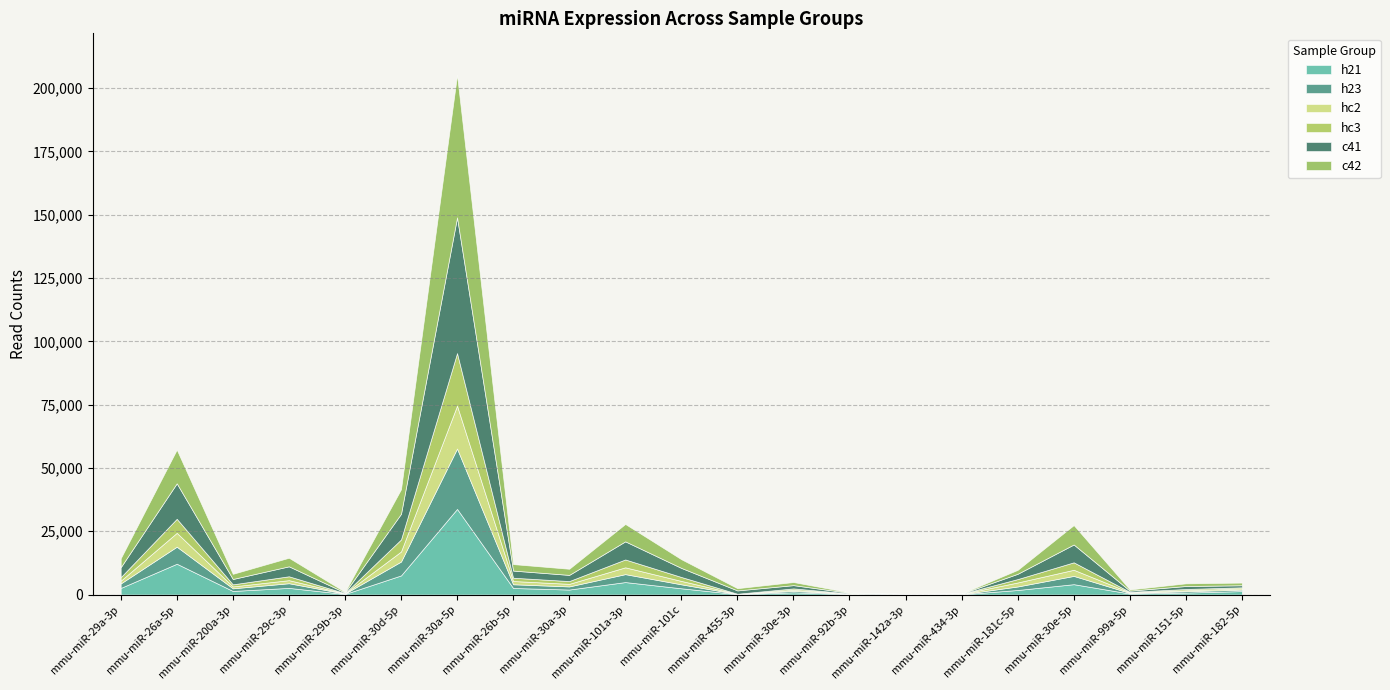

What is the total value across all series at mmu-miR-30d-5p?

41577